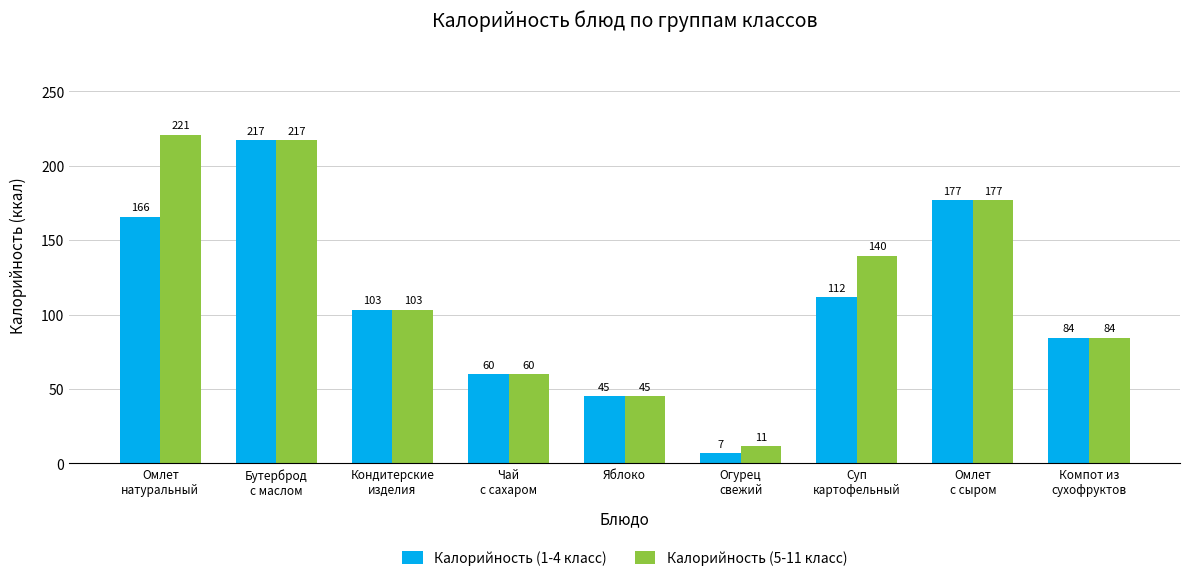

Rank the series by their maximum value, from lowest to highest.

Калорийность (1-4 класс), Калорийность (5-11 класс)